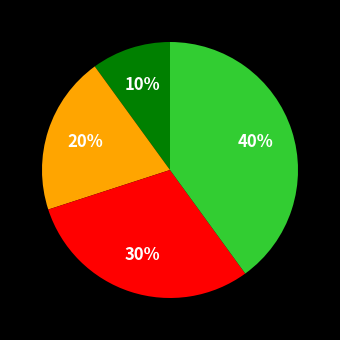

Is there any slice that represents more than half of the pie?

No